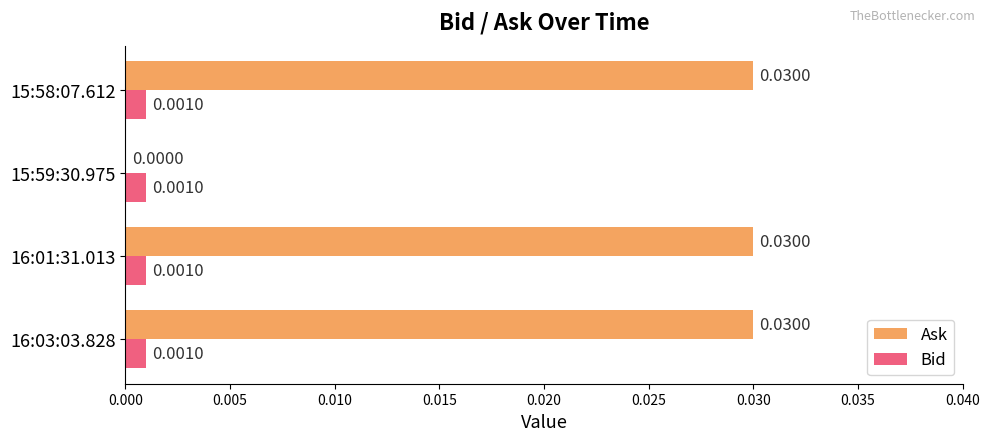

Which series has the largest total across all categories?

Ask